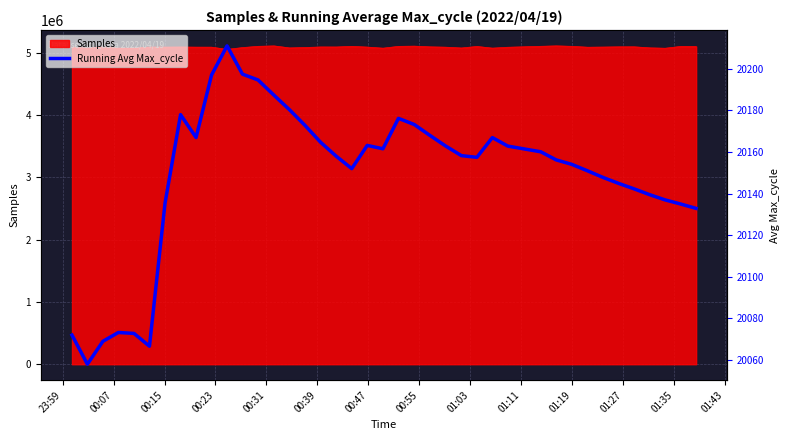

How many lines are shown in the chart?

1